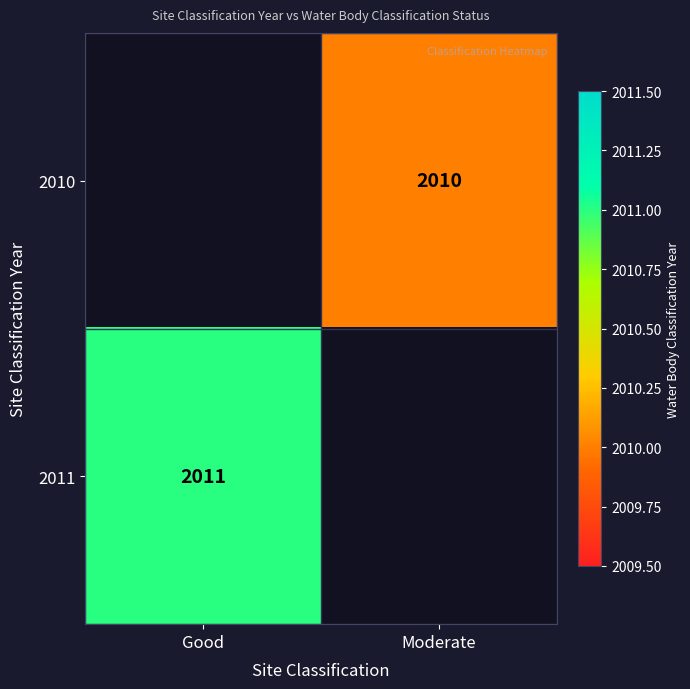

The value of 2011 at Good is 2011. True or false?

True